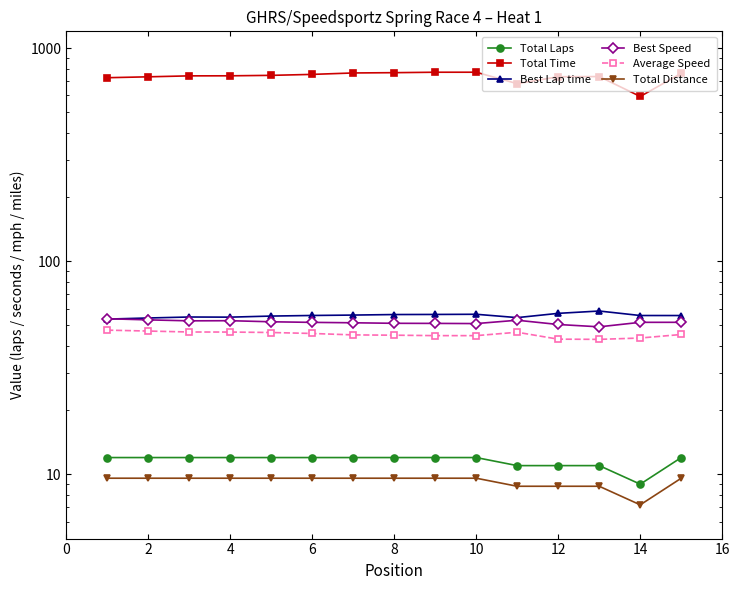

What is the maximum value for Best Speed?

53.8